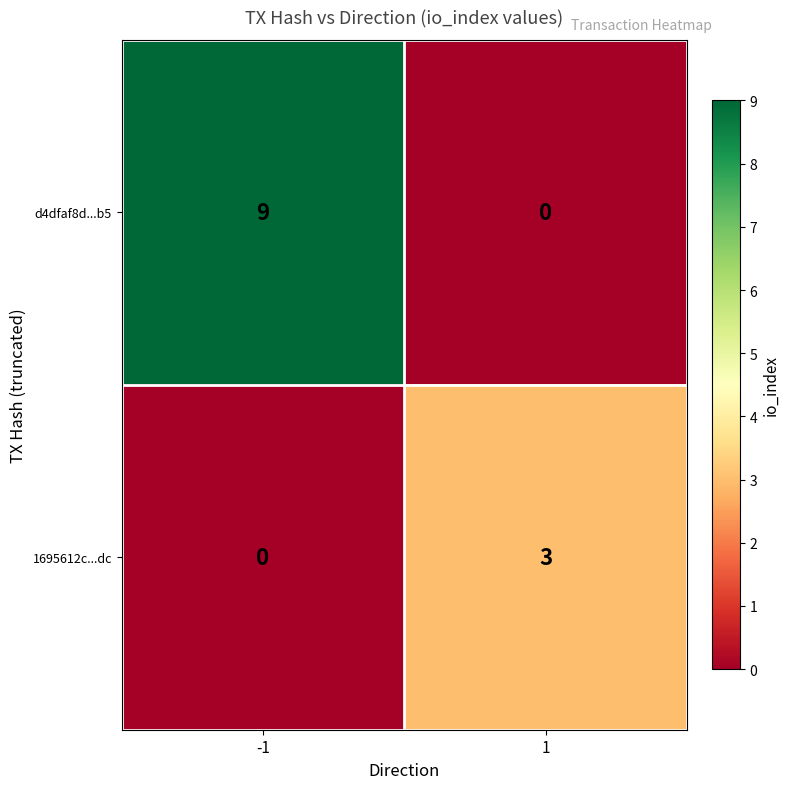

Reading right to left, what are all the values shown in this chart?

d4dfaf8d...b5: 0	9
1695612c...dc: 3	0